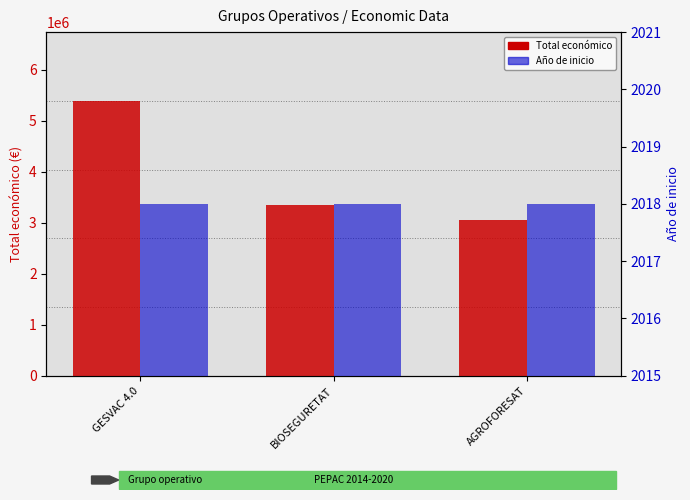

What are all the series names shown in the legend?

Total económico, Año de inicio